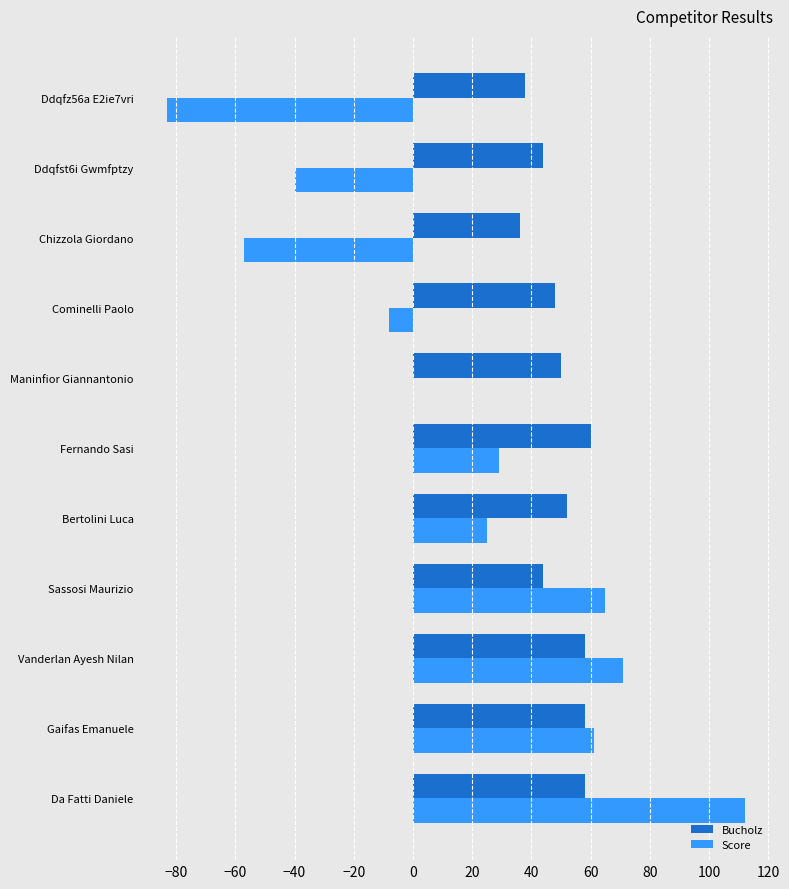

Between Gaifas Emanuele and Chizzola Giordano, which series saw the biggest shift?

Score